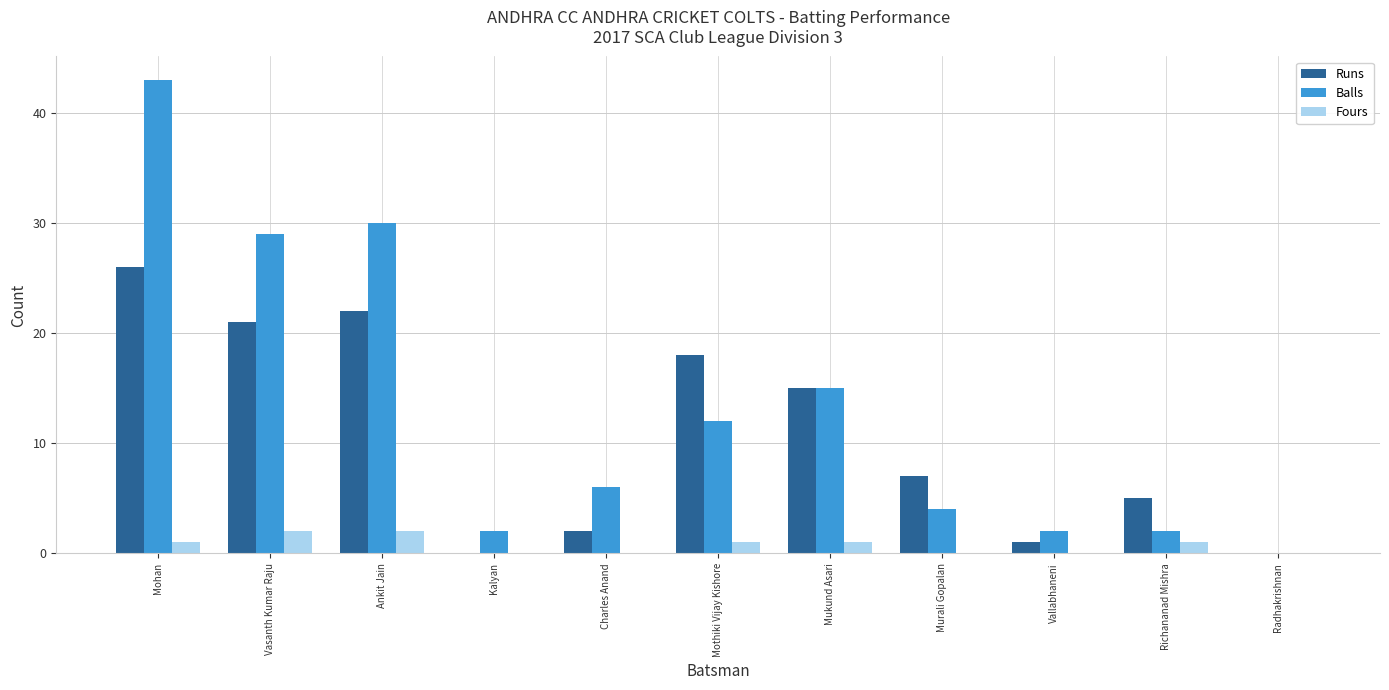

Between Ankit Jain and Mukund Asari, which series saw the biggest shift?

Balls